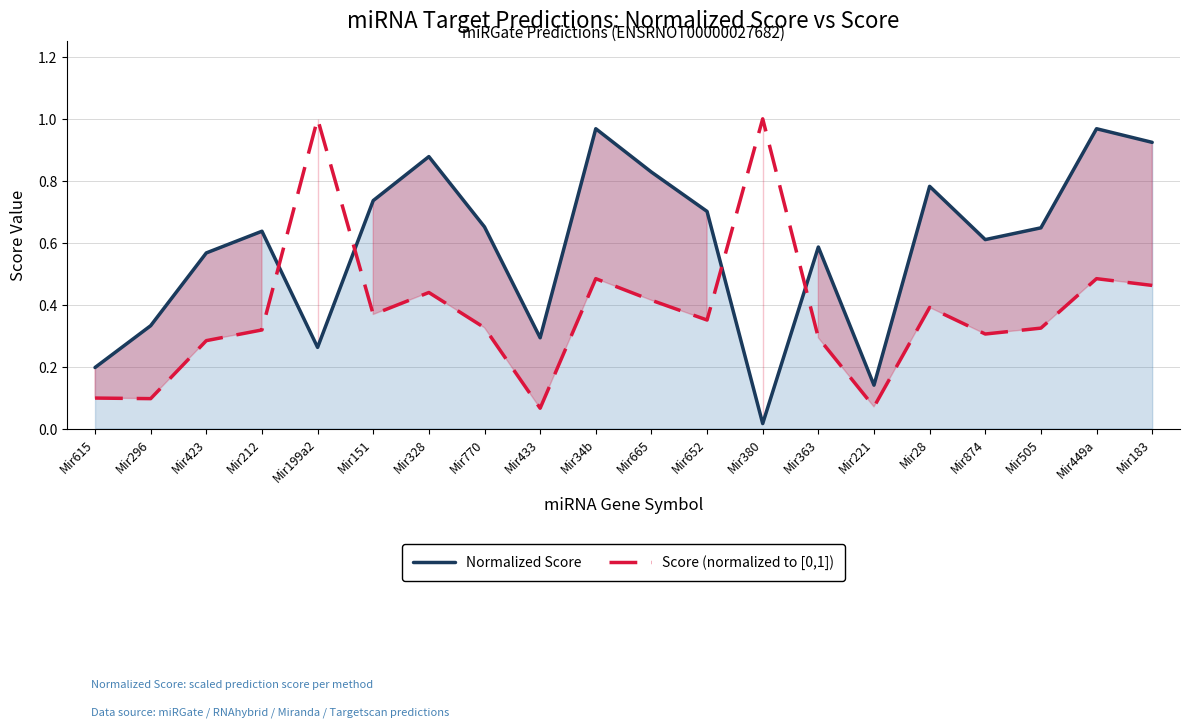

Read the Normalized Score value at Mir433.

0.3